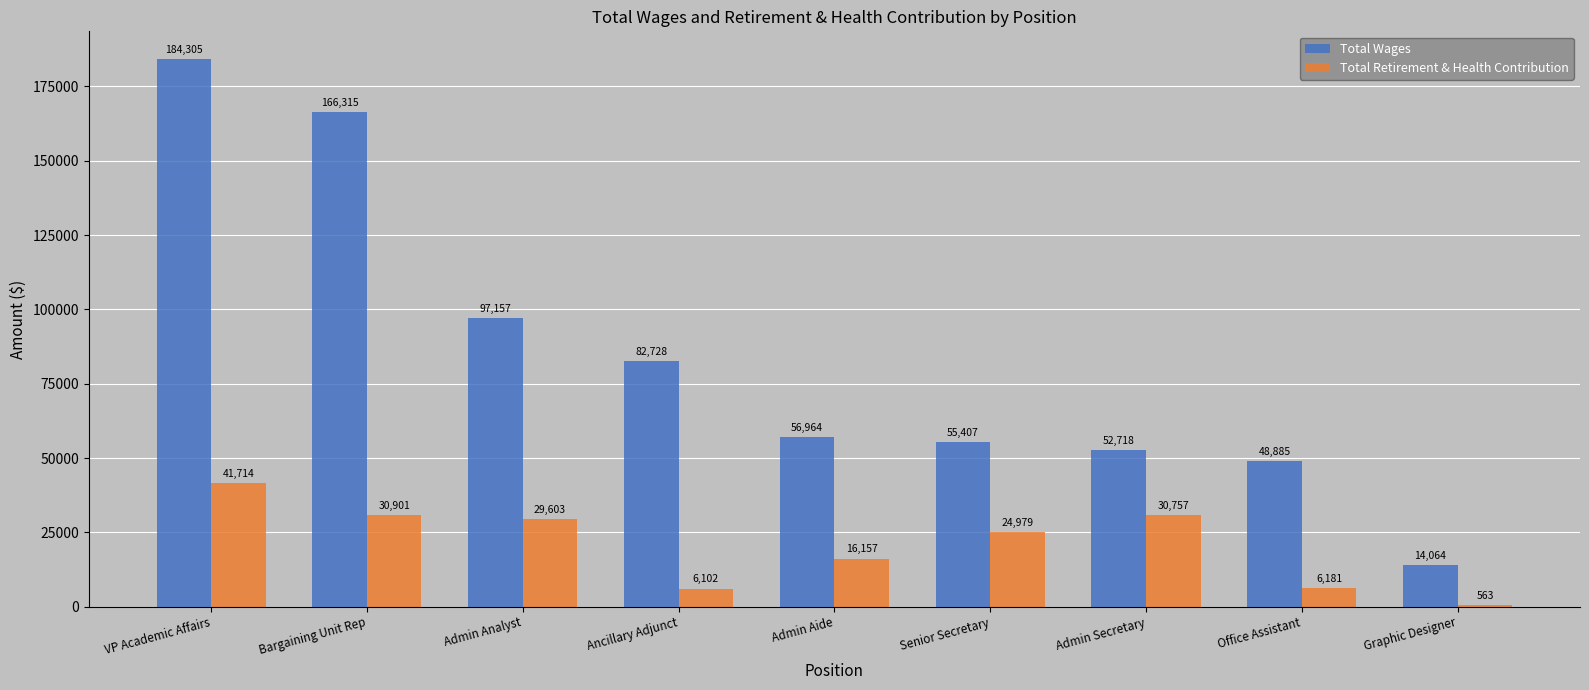

What is the approximate value of Total Retirement & Health Contribution at Admin Secretary?

30757